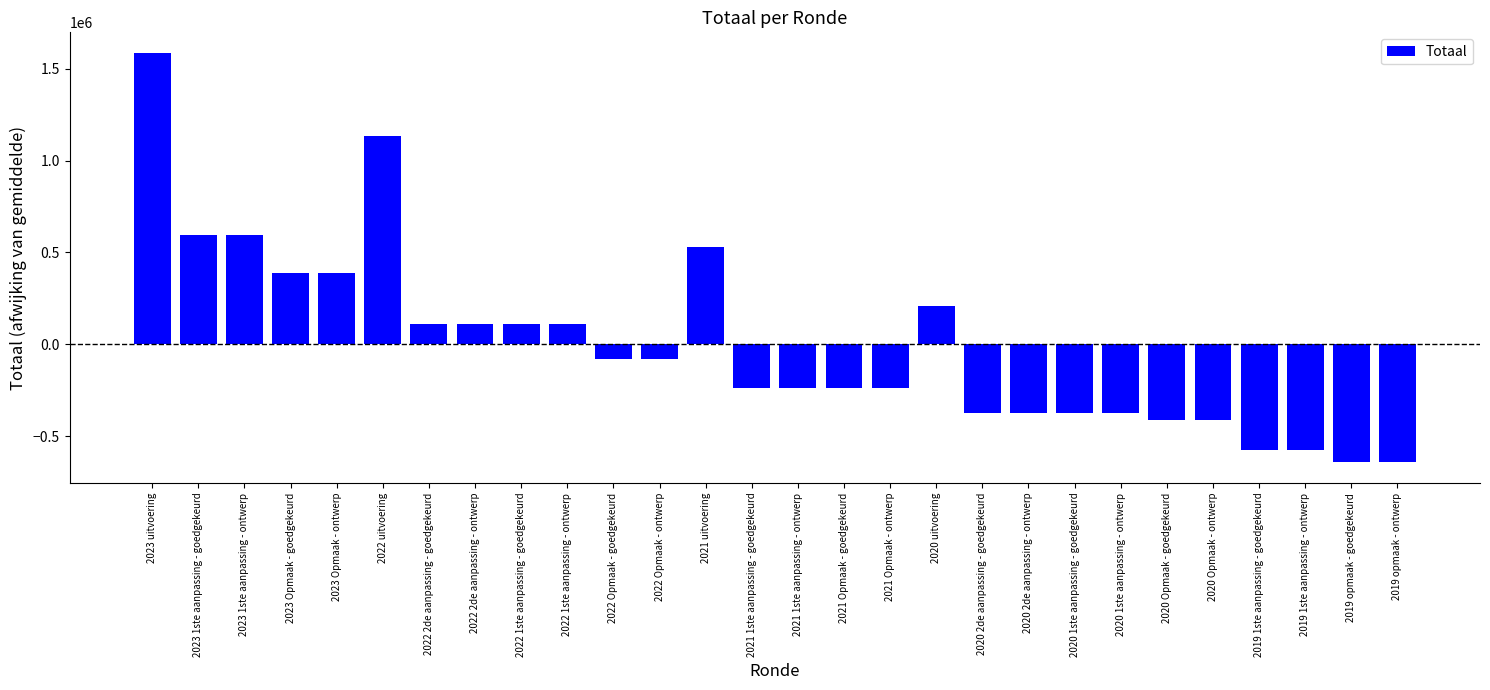

What value does the data have at 2023 Opmaak - goedgekeurd?

388407.5